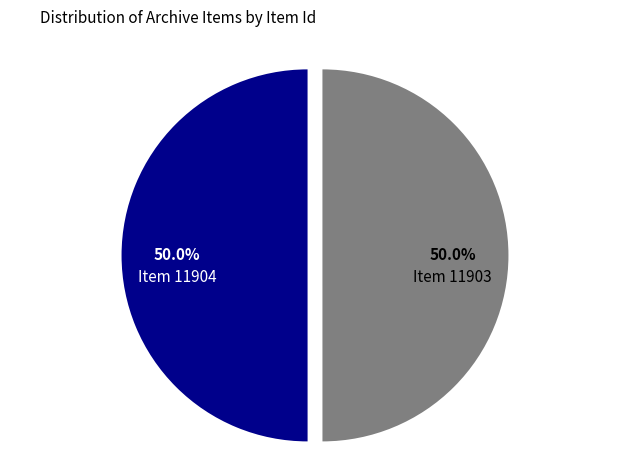

Which slice is the smallest?

Item 11903 (Letter from Adele F. Browning)